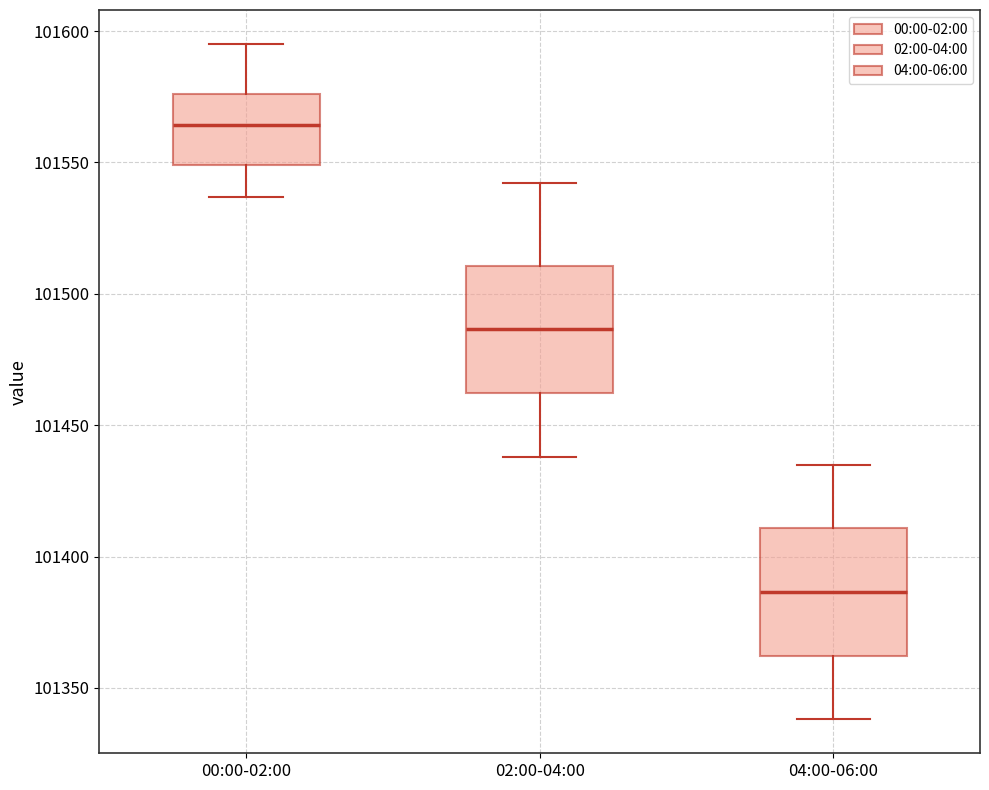

Reading left to right, read every box against the y-axis: the position of its median line, the range the box covers, and the ends of its whiskers. The values are not printed on the chart, so give them approximately, as read against the axis.

00:00-02:00: median 101565, box 101550 to 101575, whiskers 101535 to 101595
02:00-04:00: median 101485, box 101460 to 101510, whiskers 101440 to 101540
04:00-06:00: median 101385, box 101360 to 101410, whiskers 101340 to 101435